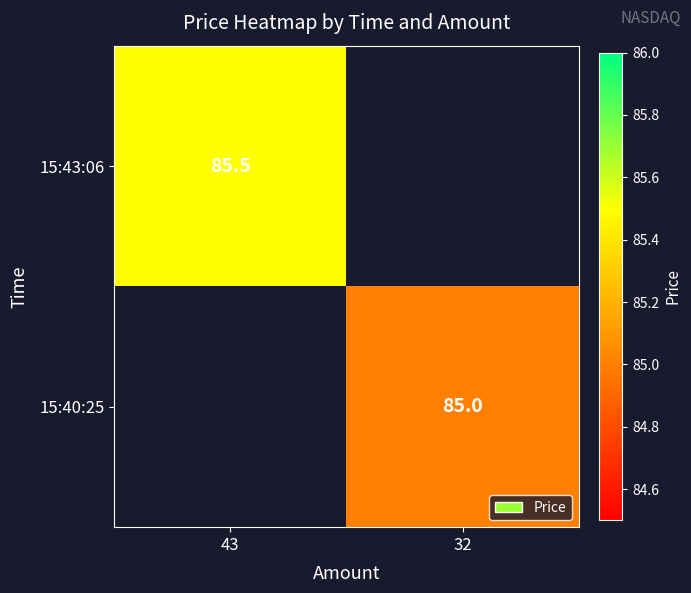

Is the value of 15:43:06 at 43 greater than the value of 15:40:25 at 32?

Yes